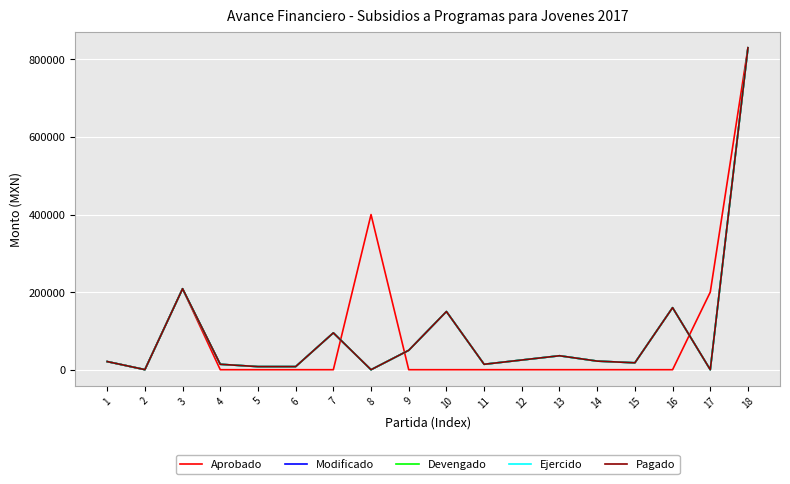

What is the average value of the Modificado series?

92222